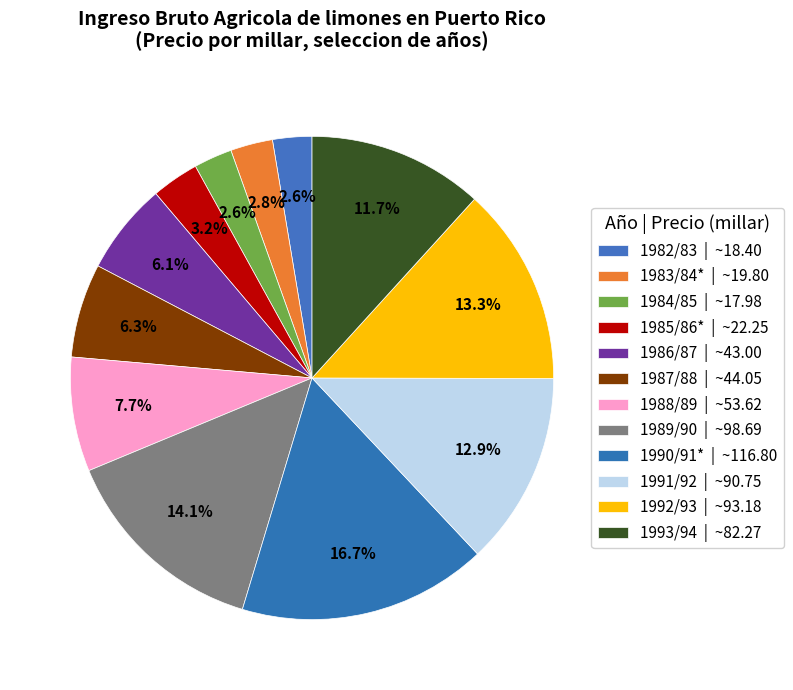

How many slices are in this pie chart?

12